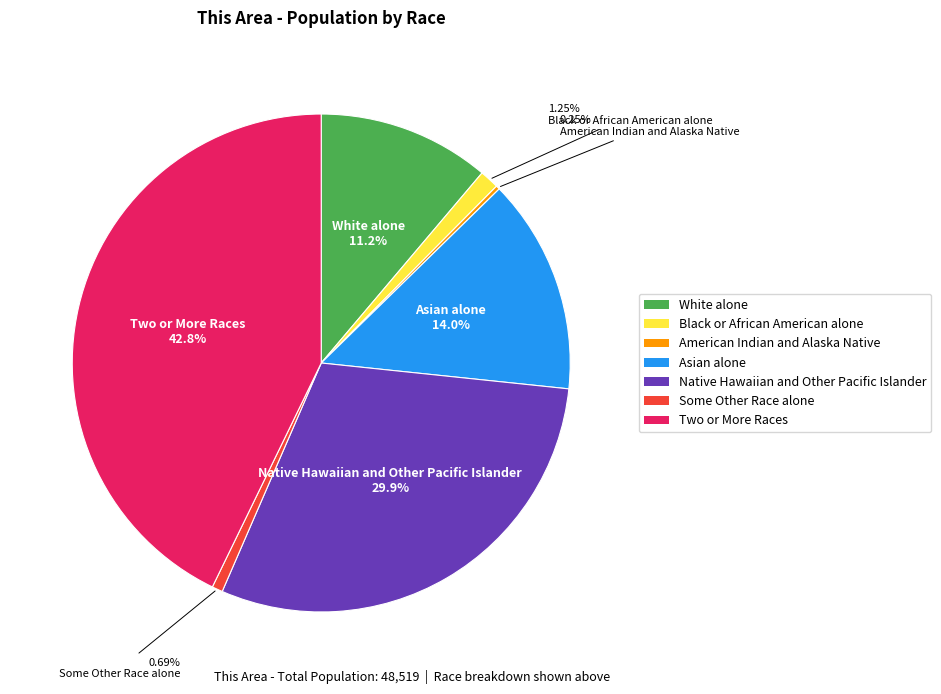

To the nearest percent, what portion does Black or African American alone represent?

1%